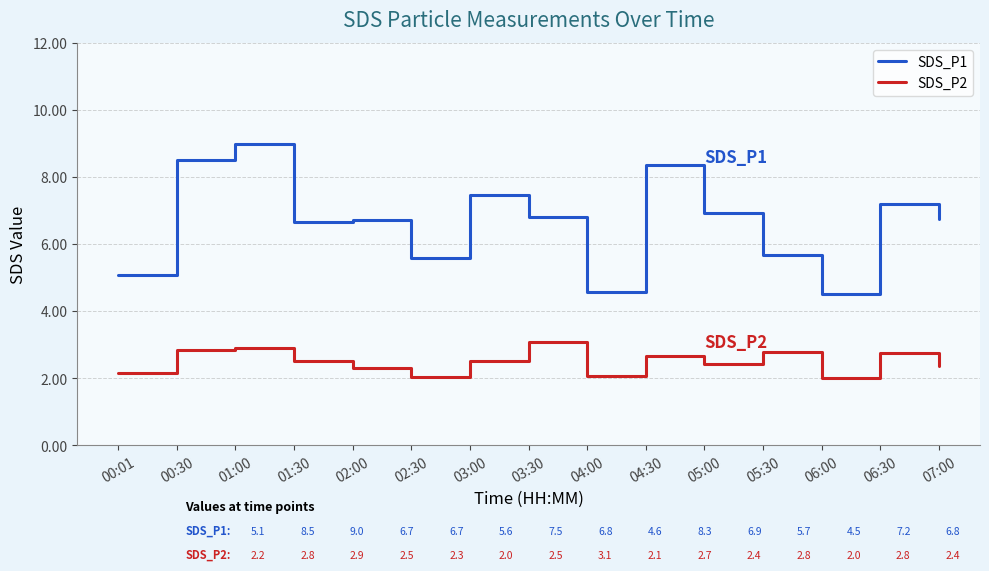

True or false: SDS_P1 and SDS_P2 intersect in this chart.

False